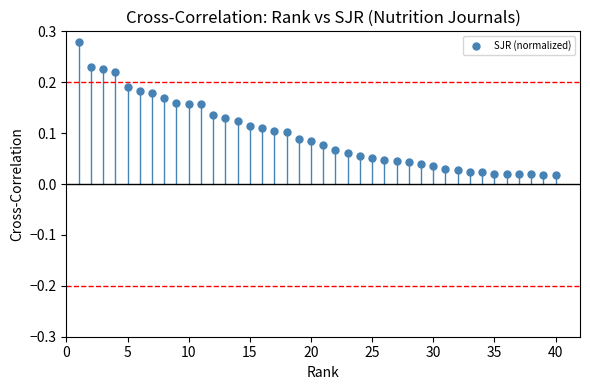

What is the range of X values (max minus min)?

39.0